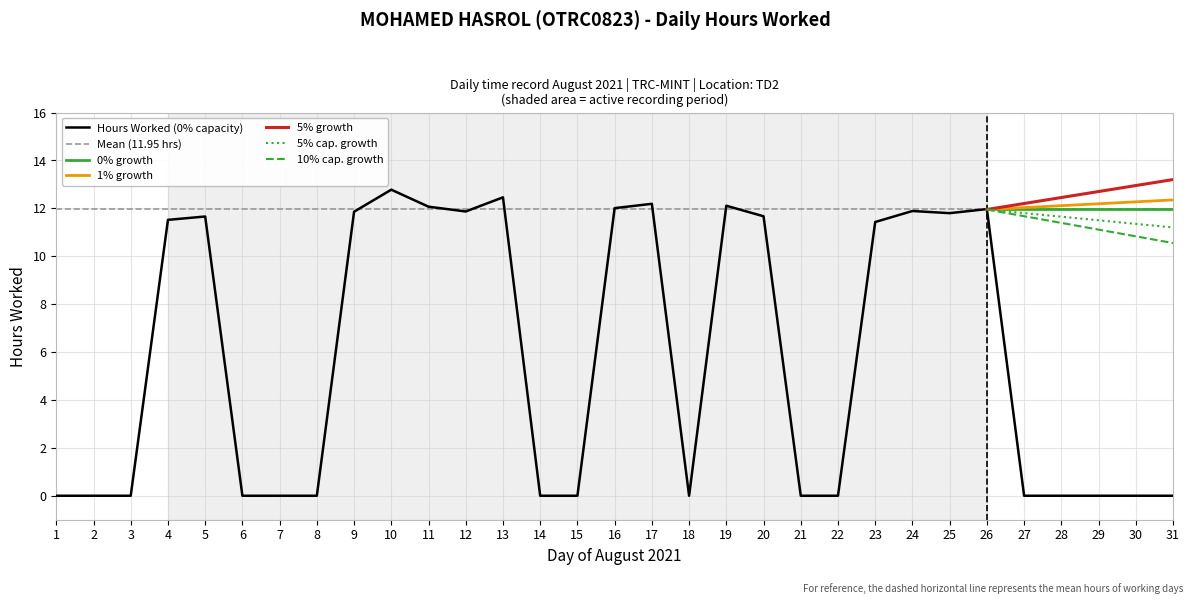

What is the highest value of the 5% cap. growth series?

12.0